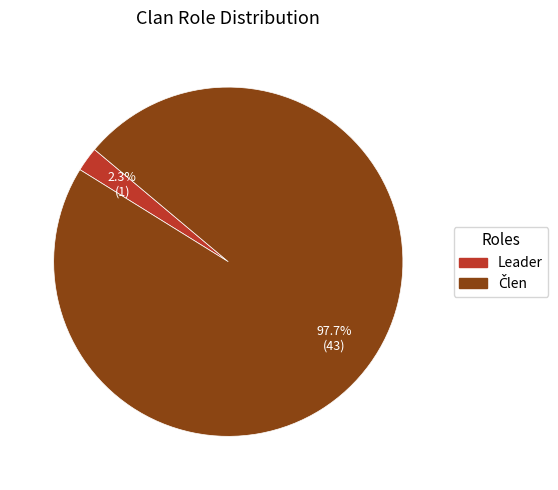

How many segments does this pie chart have?

2